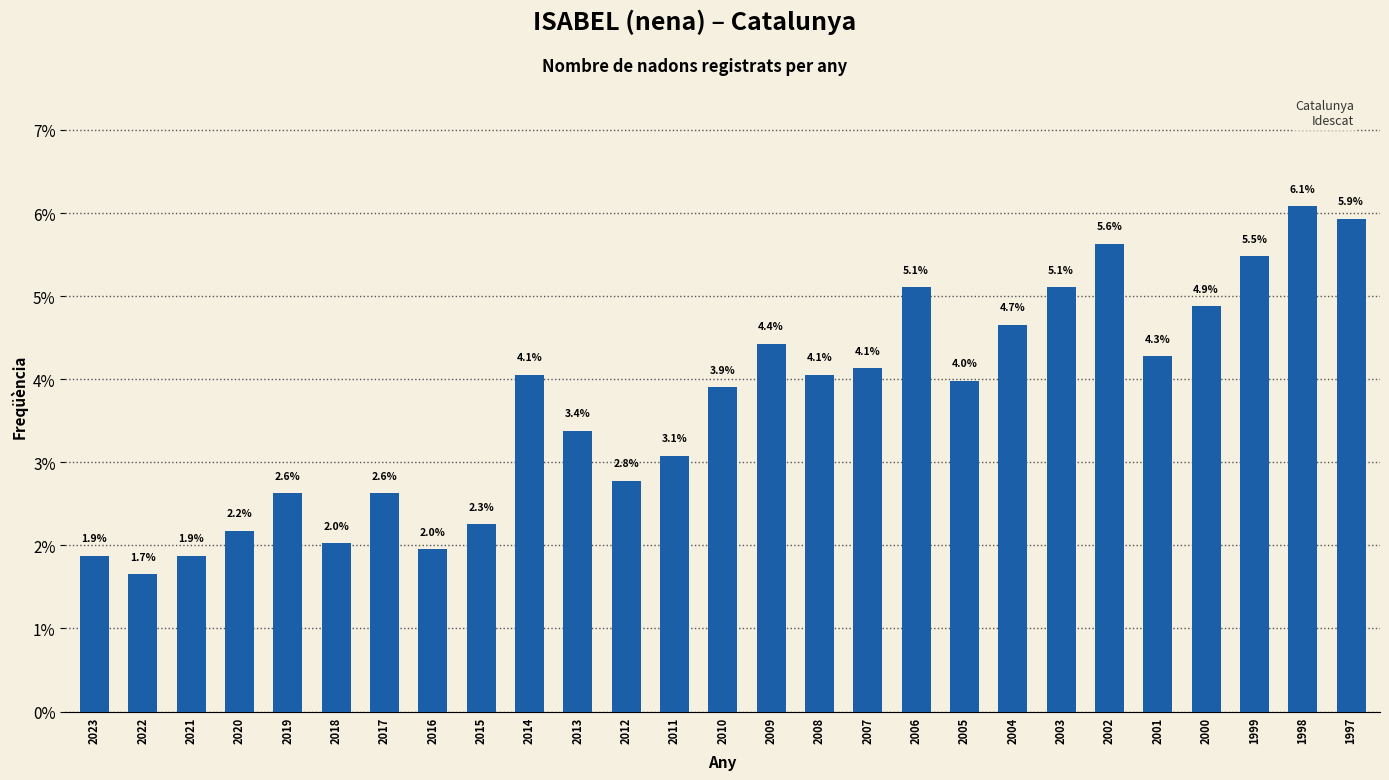

What is the approximate value at 2021?

1.9